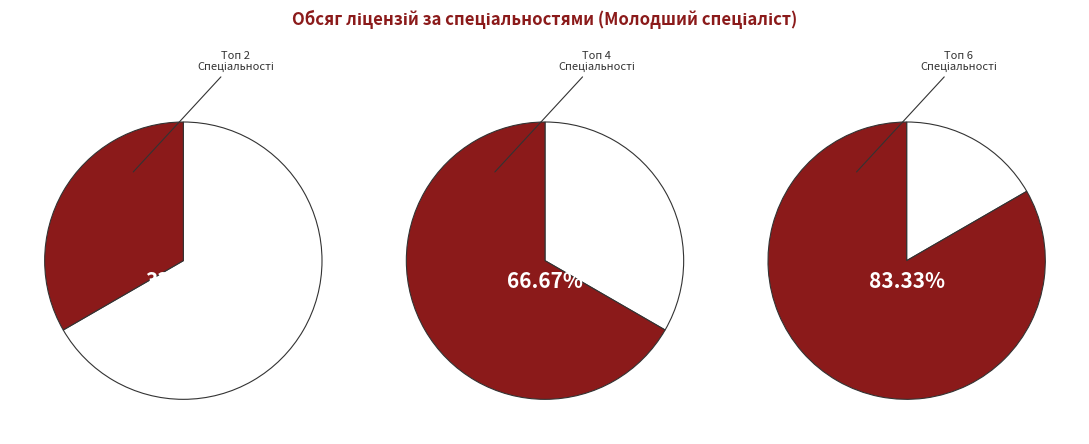

To the nearest percent, what is the combined percentage of експлуатація та ремонт машин and бухгалтерський облік?

33%